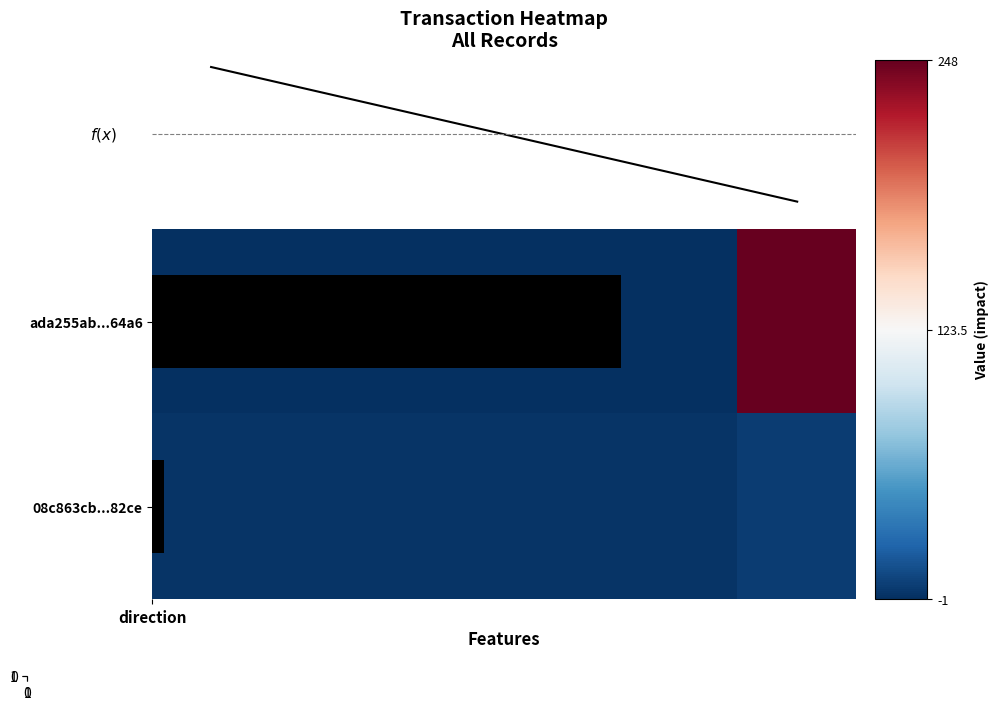

What is the difference between the maximum and minimum values in the Mean |val| series?

0.4